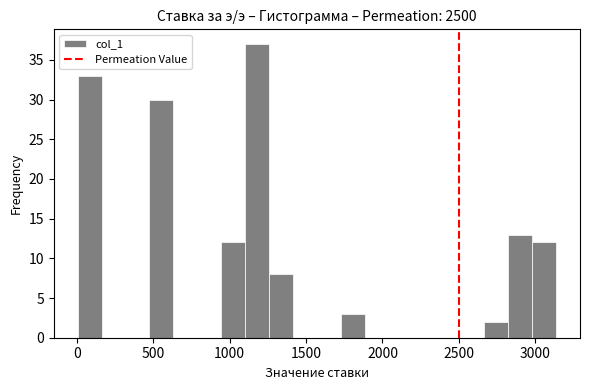

Around what value on the x-axis is the tallest bar? Give the approximate position of its centre, as read against the axis.

1200